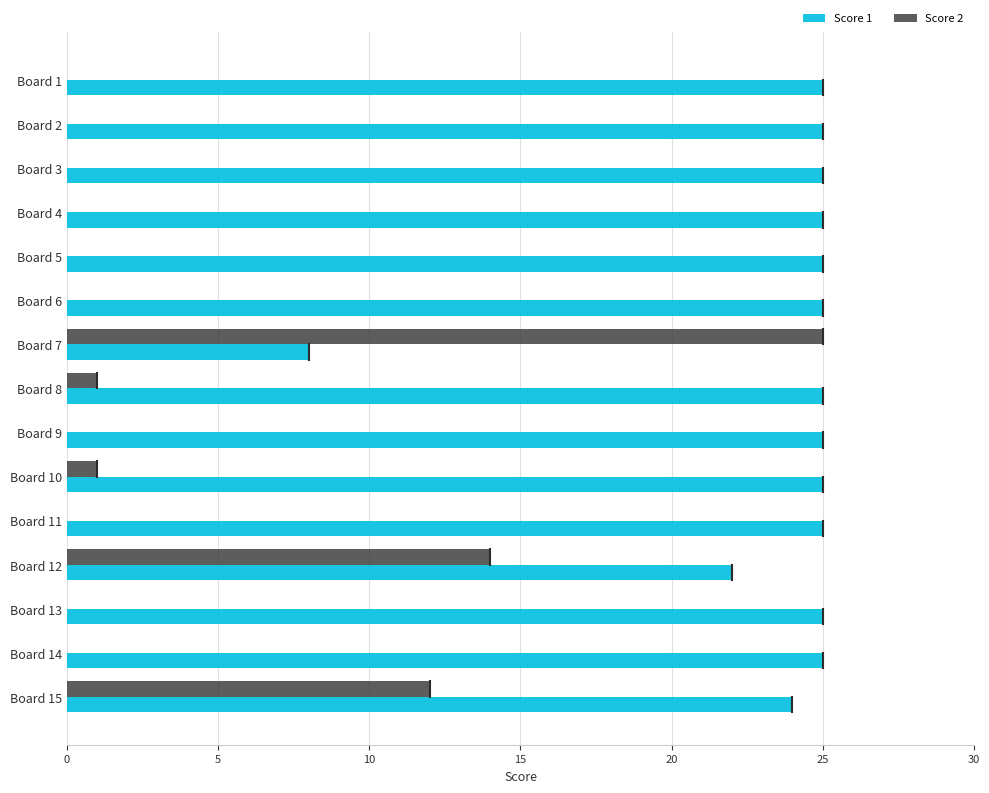

What is the sum of all Score 1 values?

354